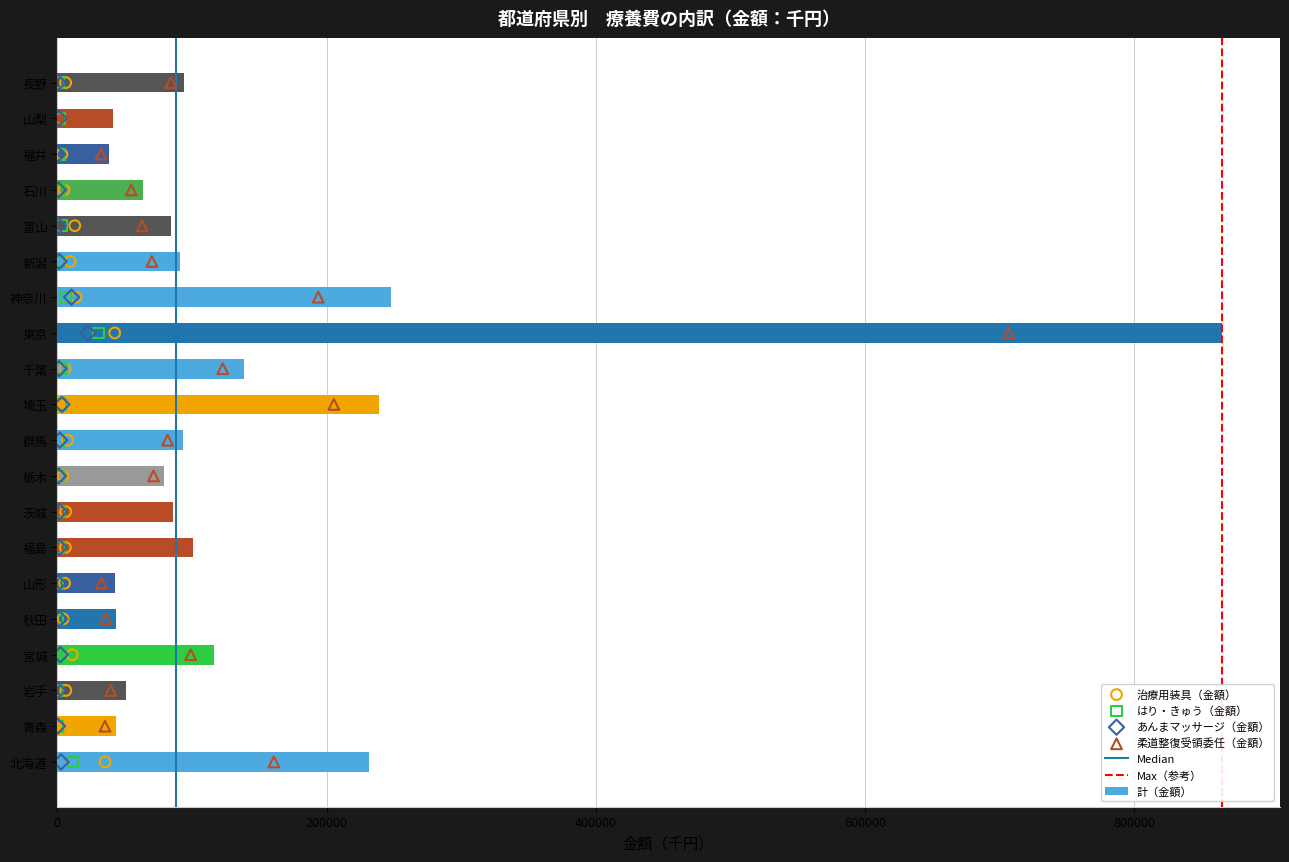

Is the value of 治療用装具（金額） at 石川 greater than the value of 柔道整復受領委任（金額） at 青森?

No